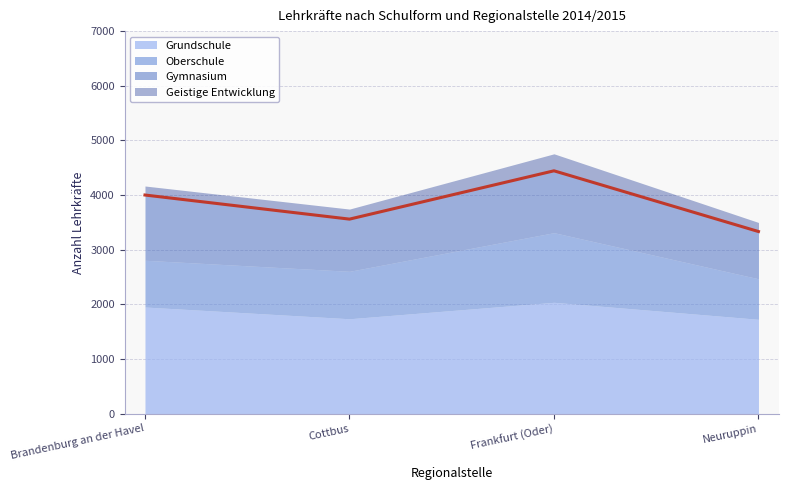

What is the difference between the Grundschule values at Neuruppin and Cottbus?

10